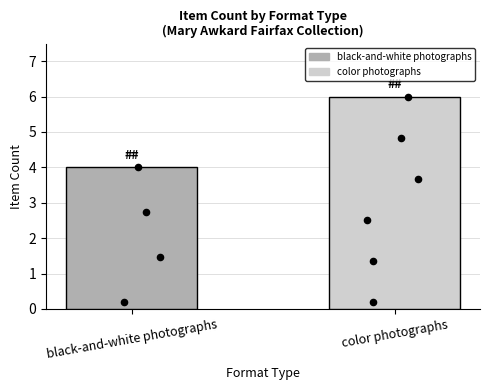

What is the change in value from black-and-white photographs to color photographs?

+2